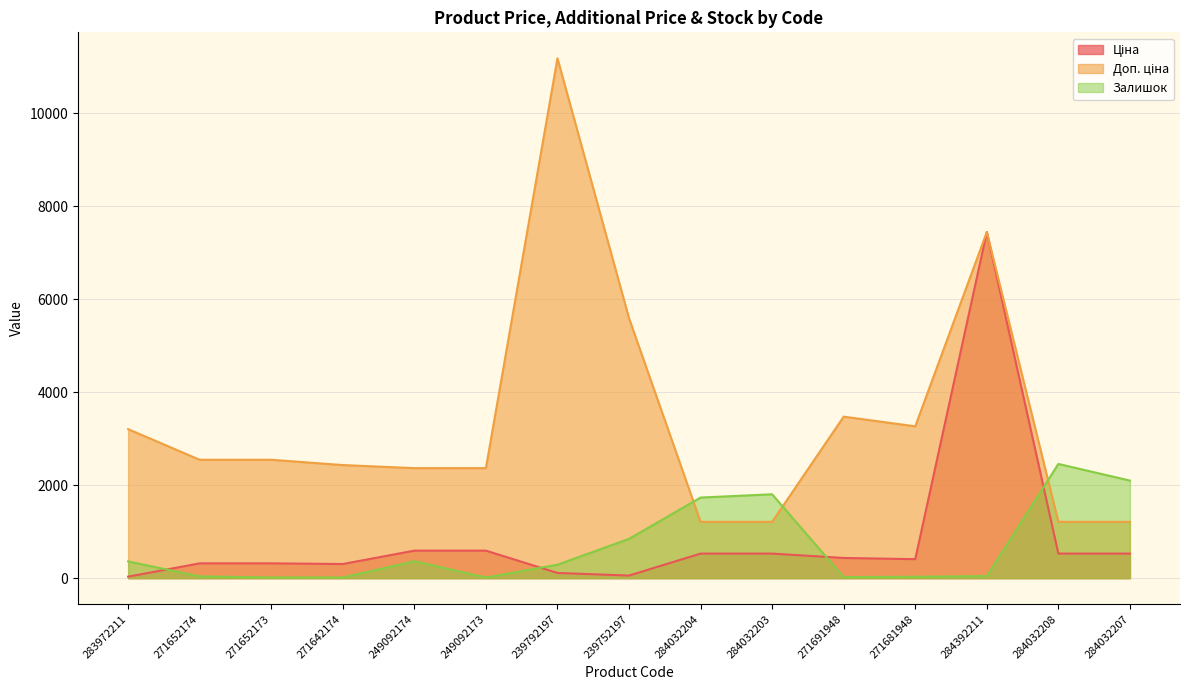

Reading left to right, transcribe all the data shown in this chart.

Ціна: 32.0	318.3	318.3	304.1	591.6	591.6	111.8	55.9	528.2	528.2	434.3	408.2	7444.6	528.2	528.2
Доп. ціна: 3205.0	2546.4	2546.4	2432.8	2366.5	2366.5	11182.0	5591.0	1210.7	1210.7	3474.1	3265.8	7444.6	1210.7	1210.7
Залишок: 360.0	38.0	15.0	14.0	365.0	14.0	289.0	845.0	1734.0	1804.0	22.0	30.0	44.0	2457.0	2099.0